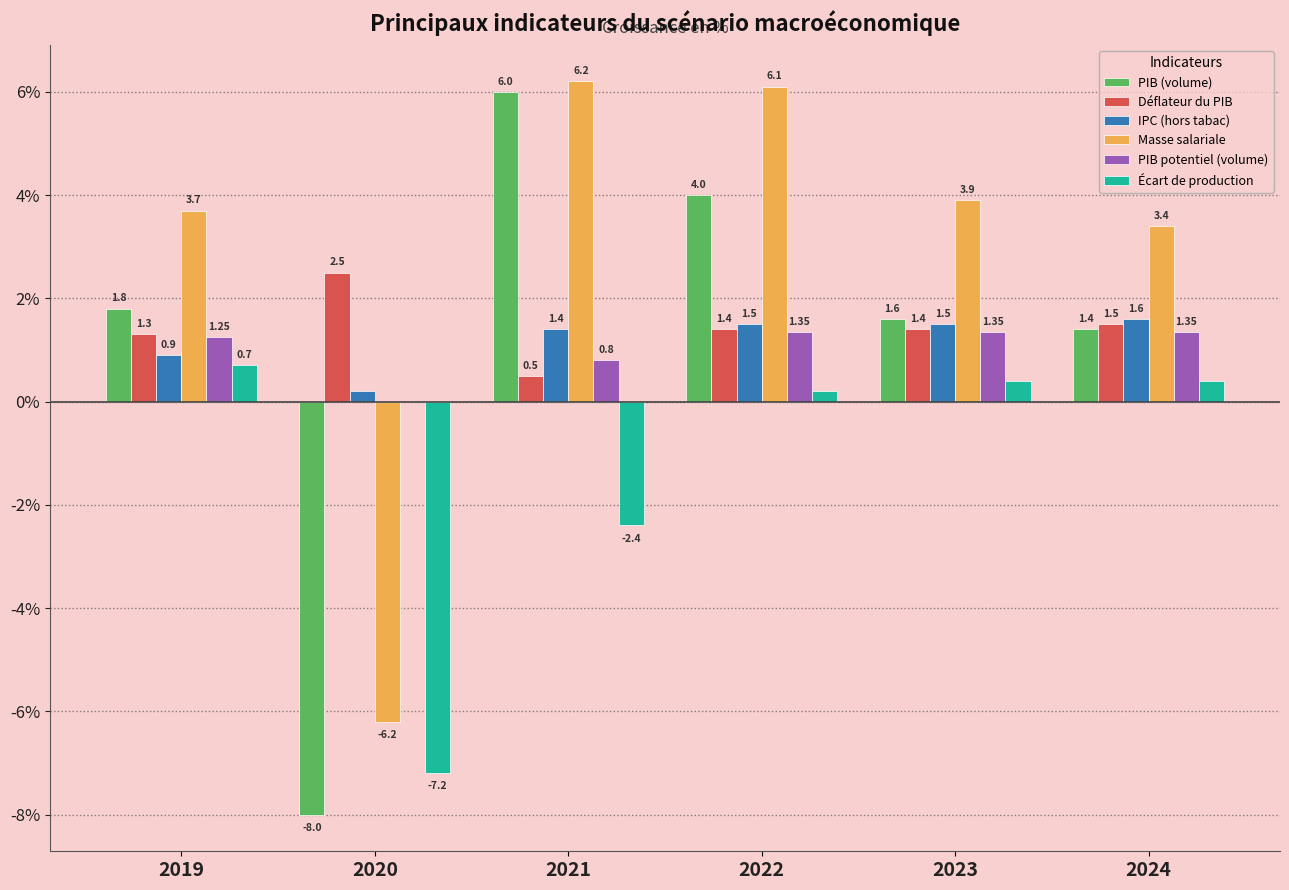

Which series changed the most between 2019 and 2022?

Masse salariale